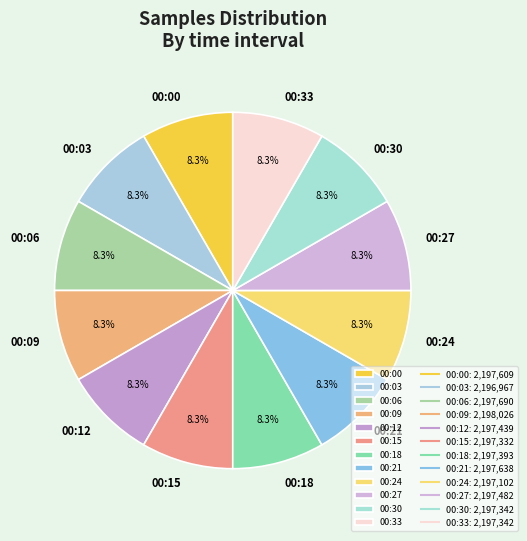

Is there any slice that represents more than half of the pie?

No